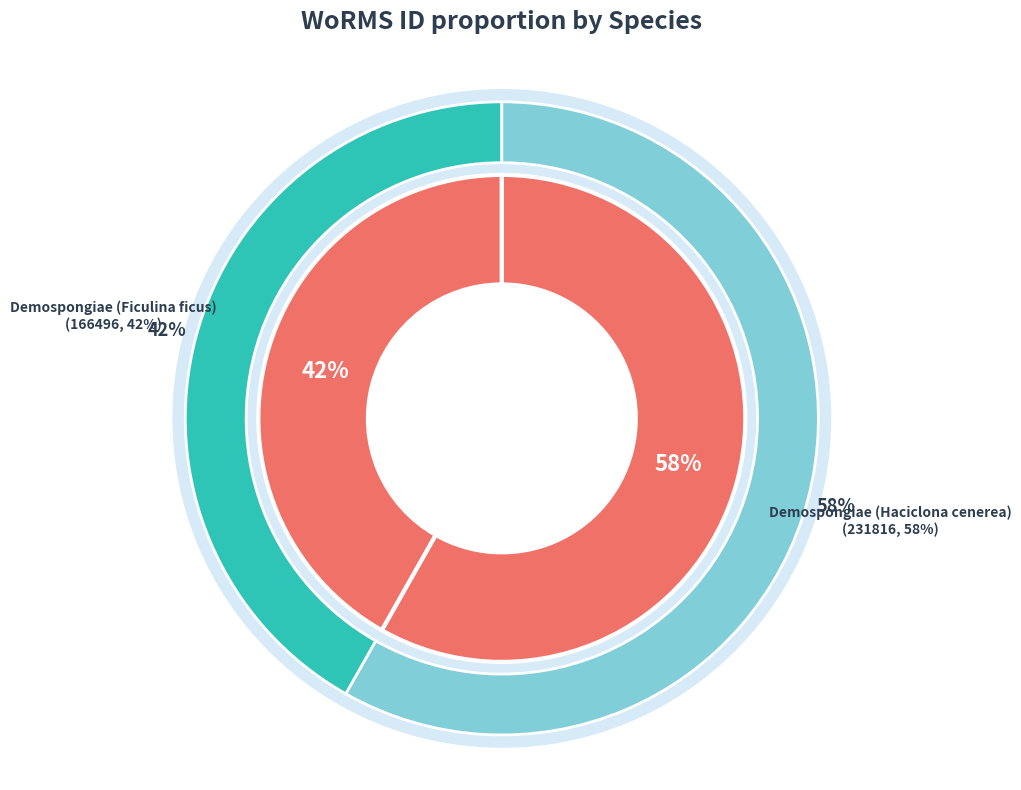

To the nearest percent, what portion does Demospongiae (Ficulina ficus) represent?

42%